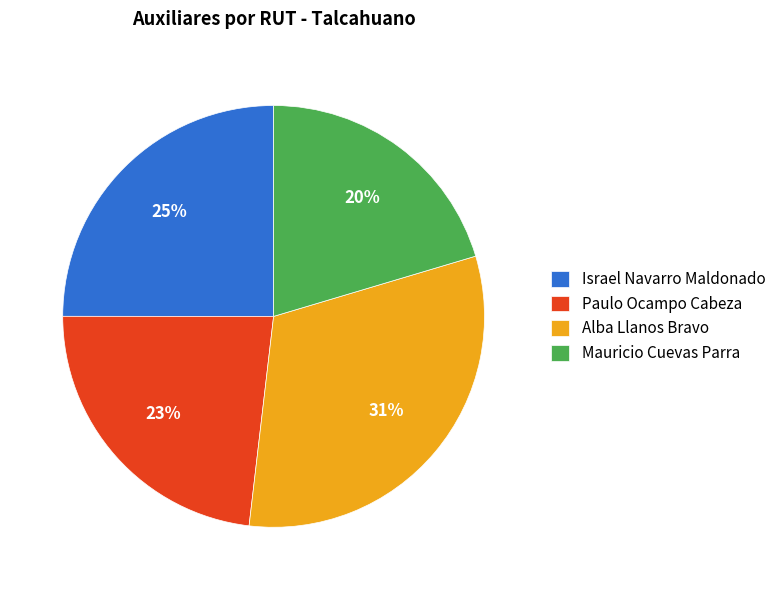

Combined, do Alba Llanos Bravo and Mauricio Cuevas Parra account for over 50%?

Yes